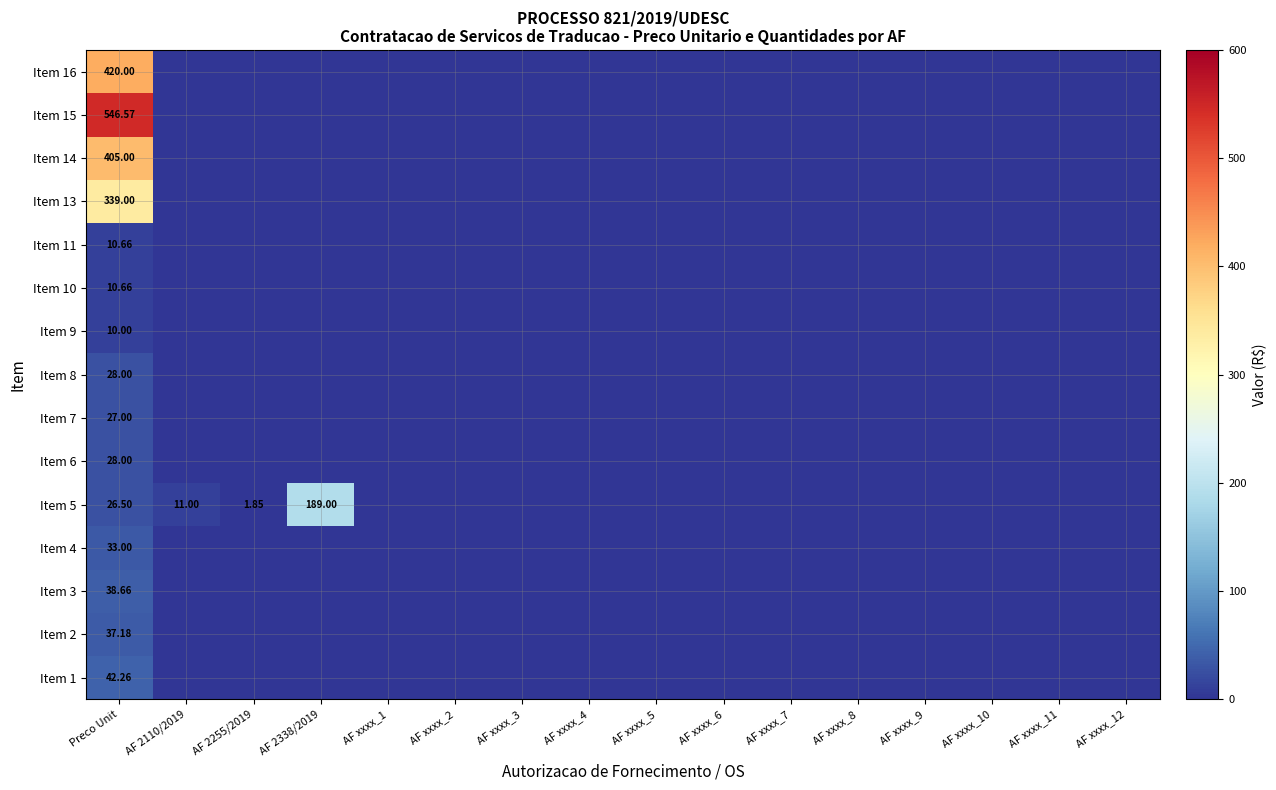

Is it true that Item 13 equals 0.0 at AF xxxx_2?

True